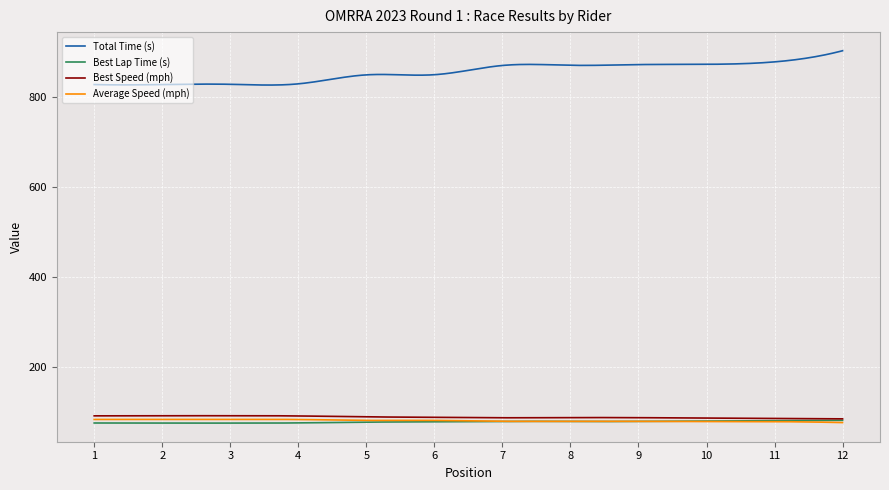

Which series has the largest total across all categories?

Total Time (s)